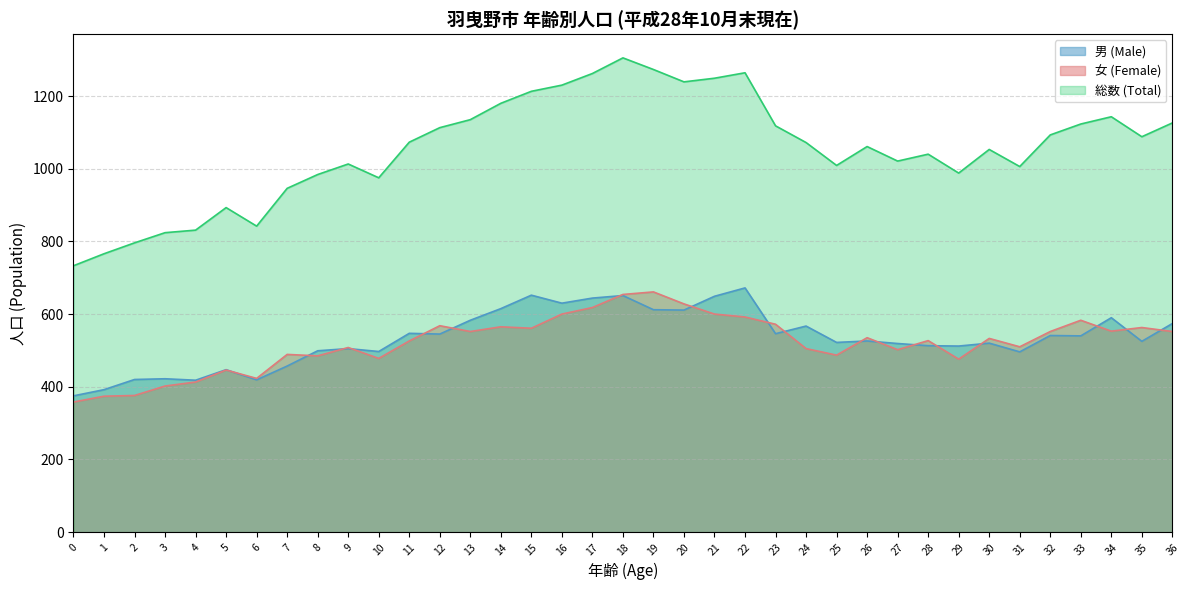

Where does the 総数 (Total) series first go above 1072?

11